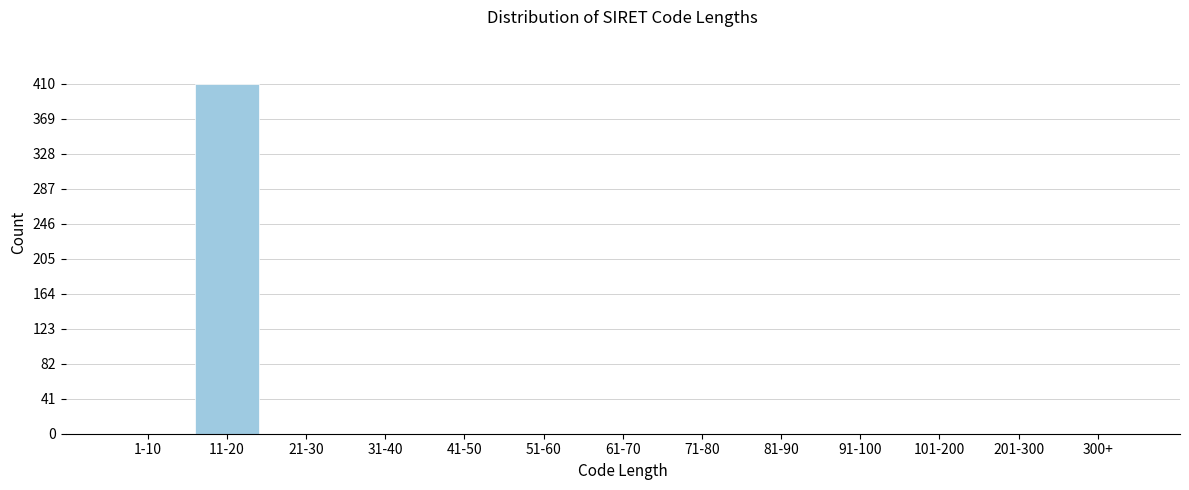

Reading left to right, extract all data points from this chart.

1-10=0	11-20=410	21-30=0	31-40=0	41-50=0	51-60=0	61-70=0	71-80=0	81-90=0	91-100=0	101-200=0	201-300=0	300+=0